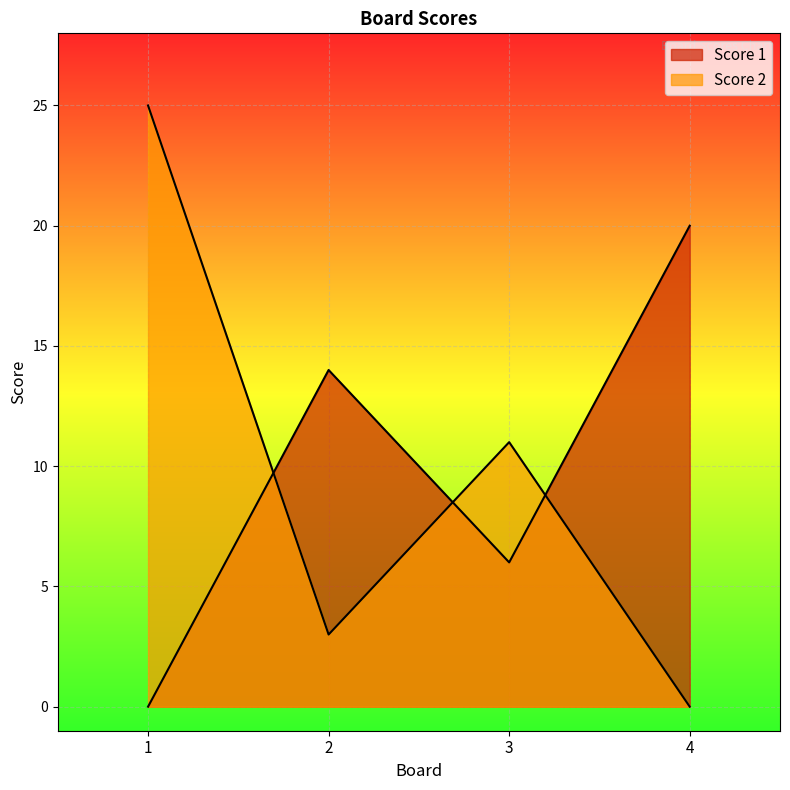

Rank the categories by Score 1 value from highest to lowest.

4, 2, 3, 1